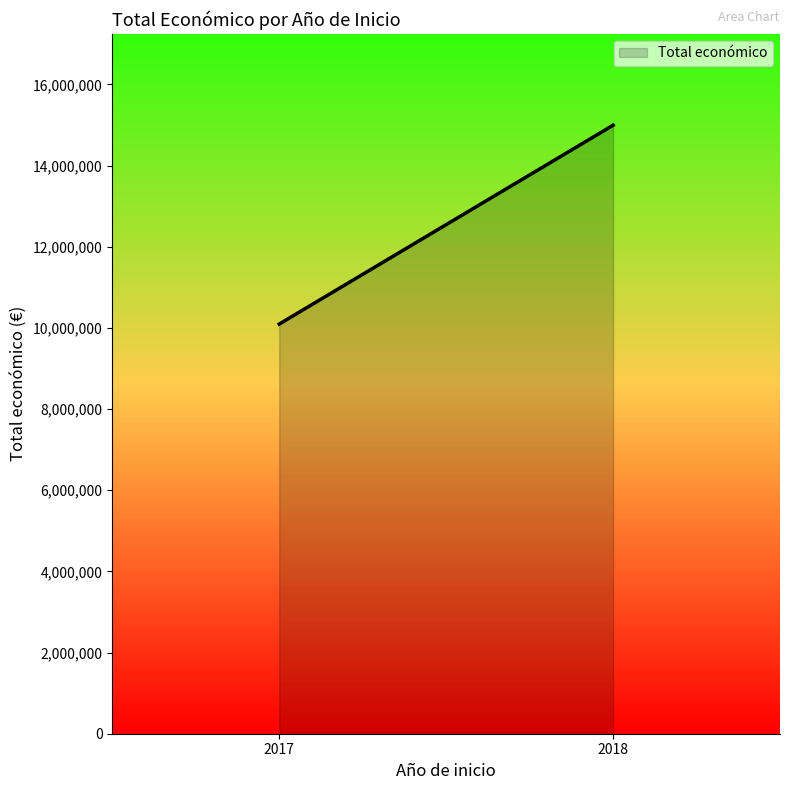

How many distinct data groups are displayed?

1